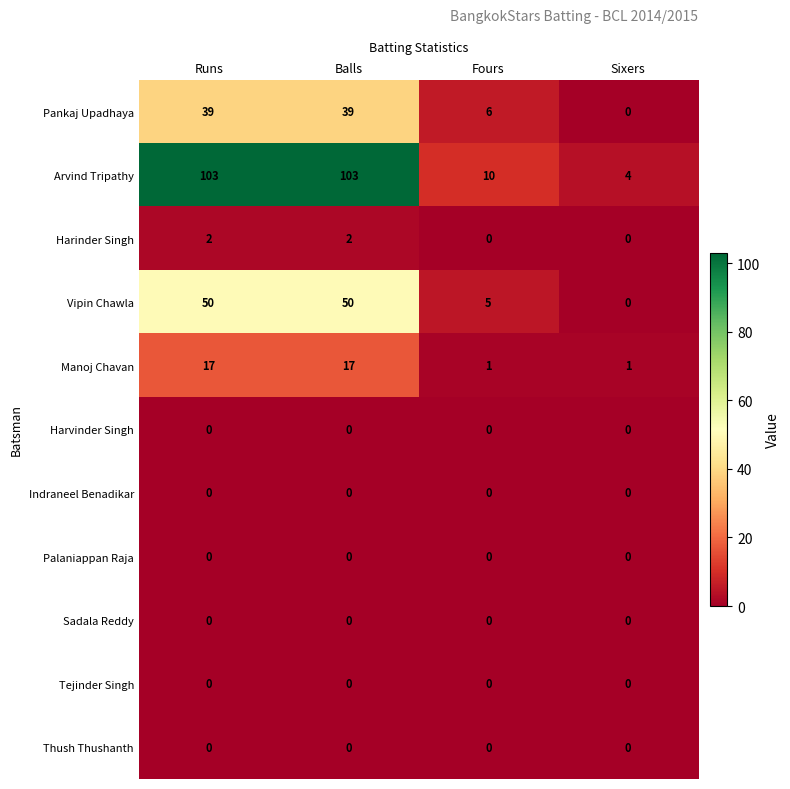

What is the spread (max minus min) of values at Fours?

10